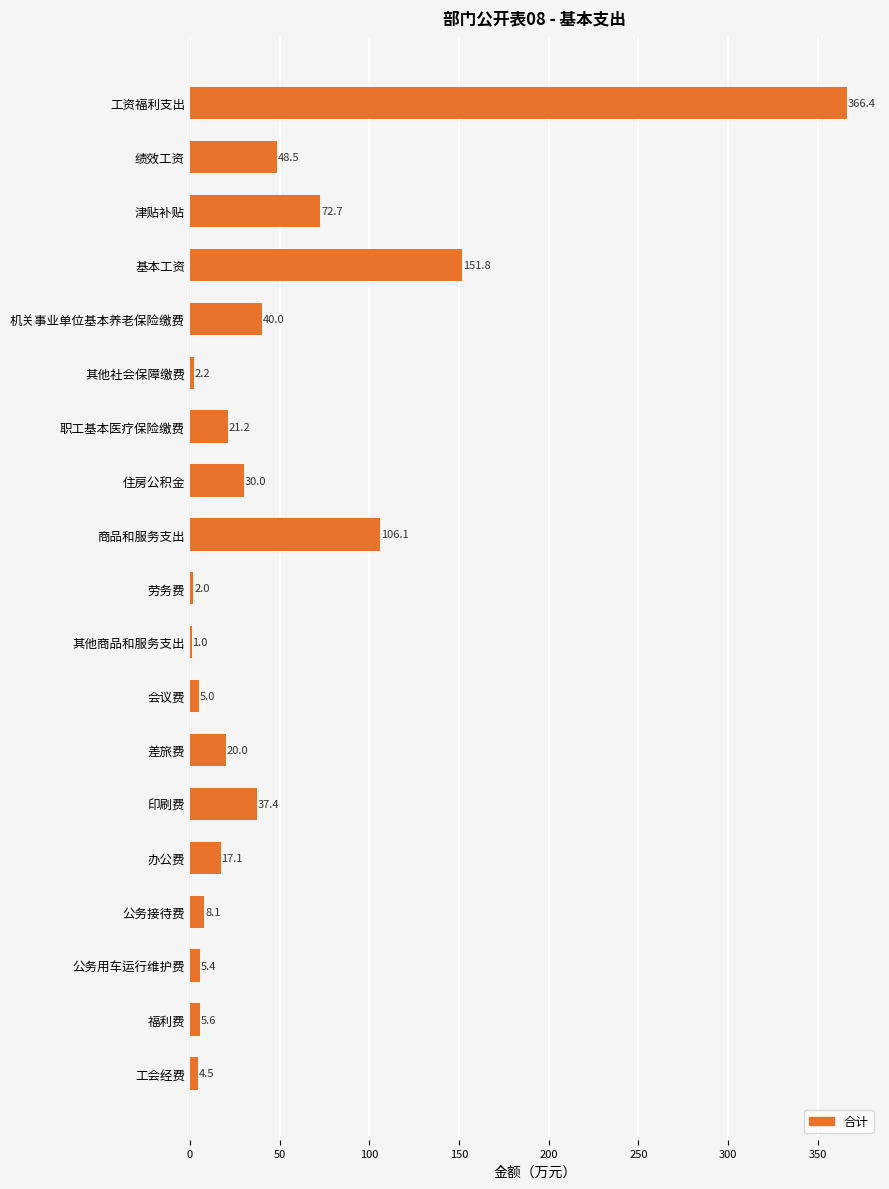

What is the greatest value displayed?

366.4